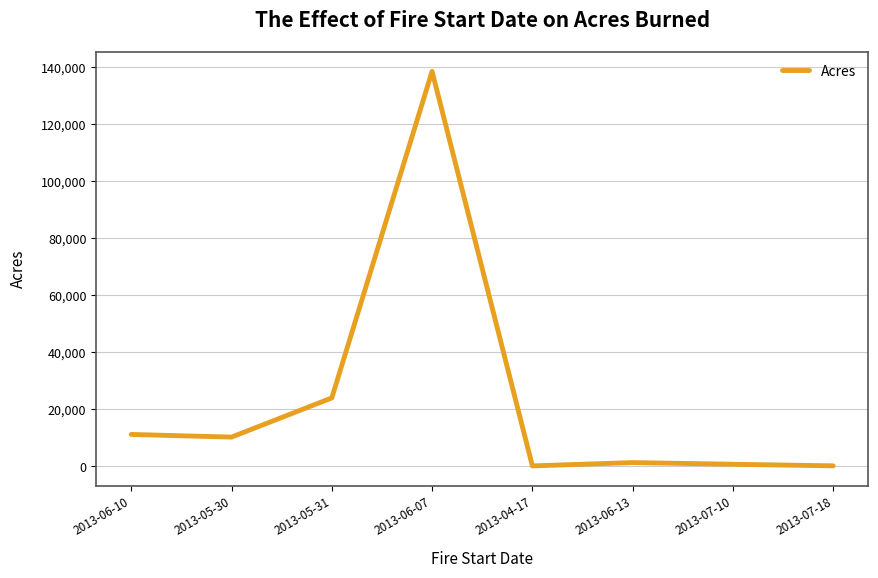

Is this an area chart (filled region under the line)?

No